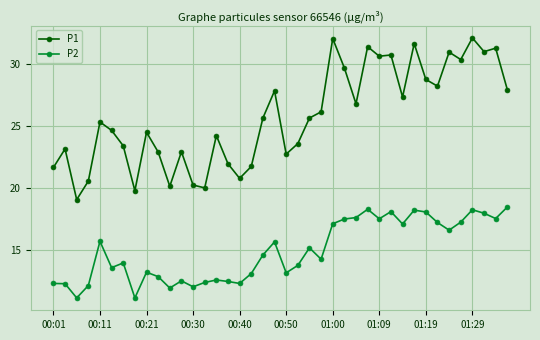

True or false: P2 has more than 2 interior local peaks.

True